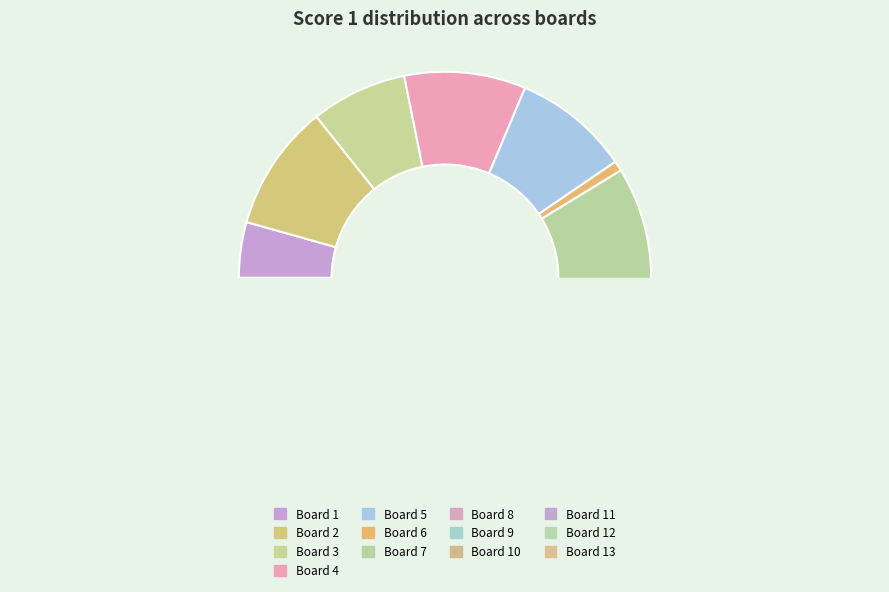

Combined, do Board 2 and Board 3 account for over 50%?

No